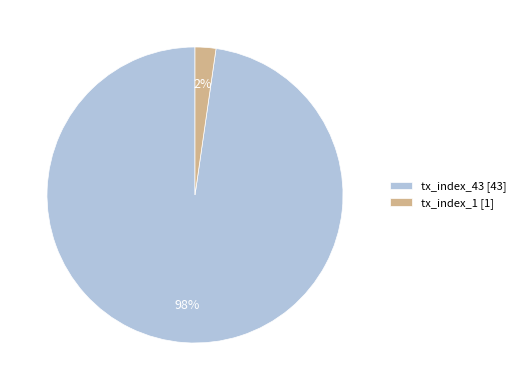

Is it true that tx_index_1 [1] is 2% of the pie?

True